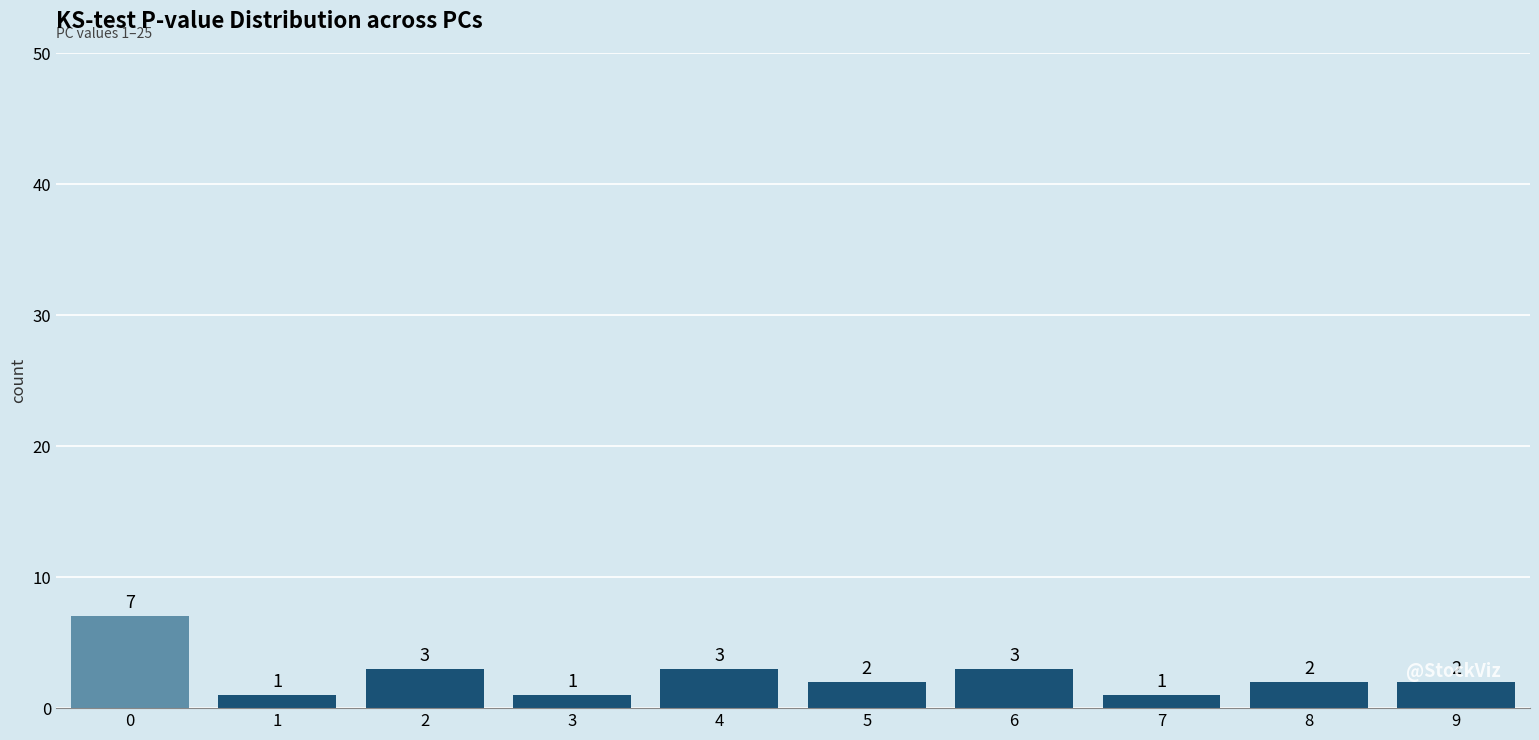

Reading left to right, extract all data points from this chart.

7	1	3	1	3	2	3	1	2	2